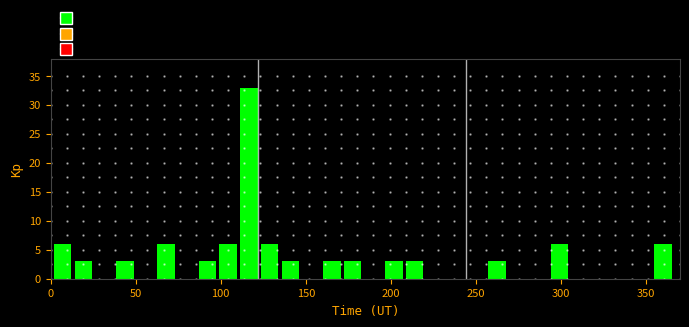

Around what value on the x-axis is the tallest bar? Give the approximate position of its centre, as read against the axis.

115